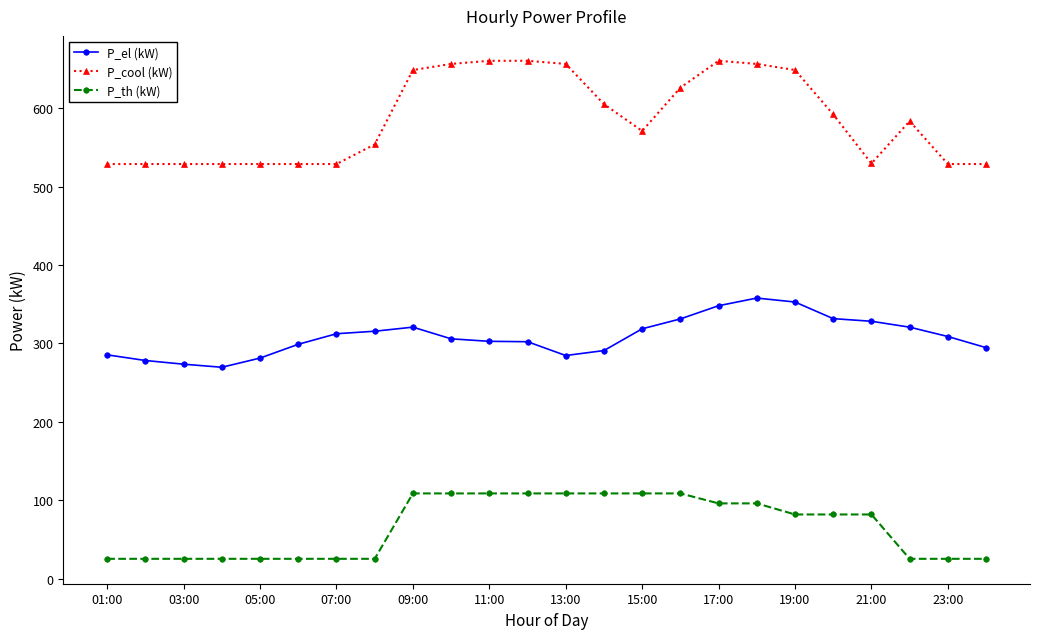

What is the minimum value shown in the chart?

25.4